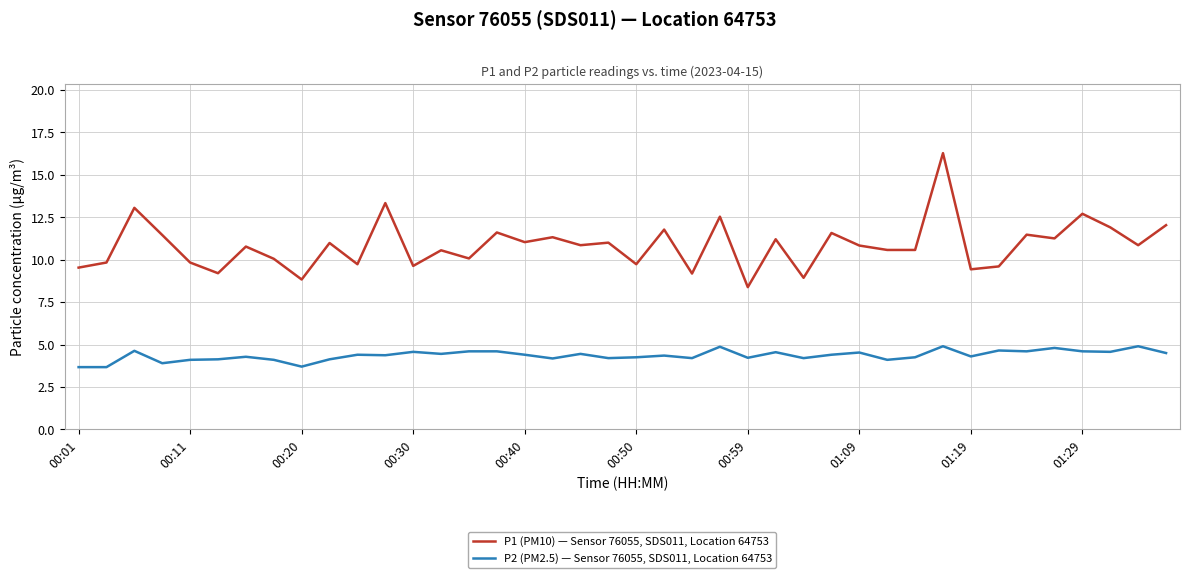

True or false: P1 (PM10) — Sensor 76055, SDS011, Location 64753 and P2 (PM2.5) — Sensor 76055, SDS011, Location 64753 cross at least once.

False